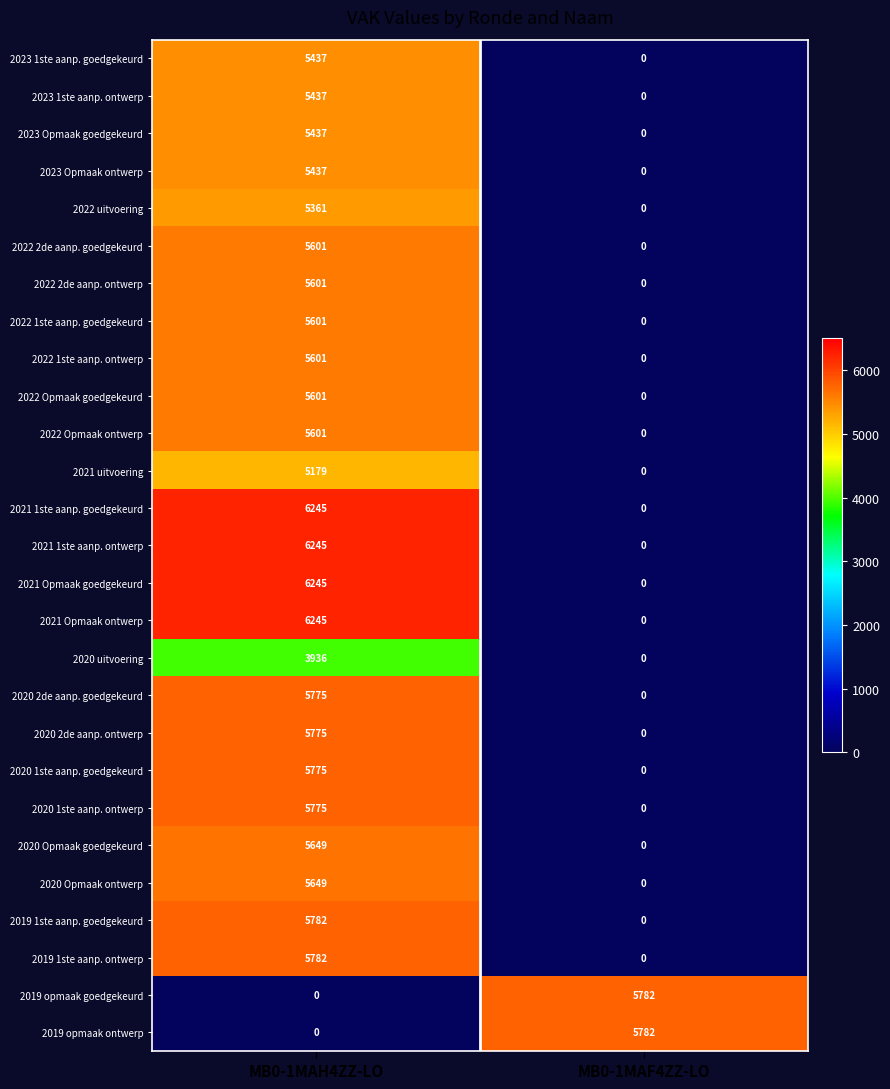

Read the 2020 Opmaak goedgekeurd value at MB0-1MAH4ZZ-LO, to the nearest 50.

5650